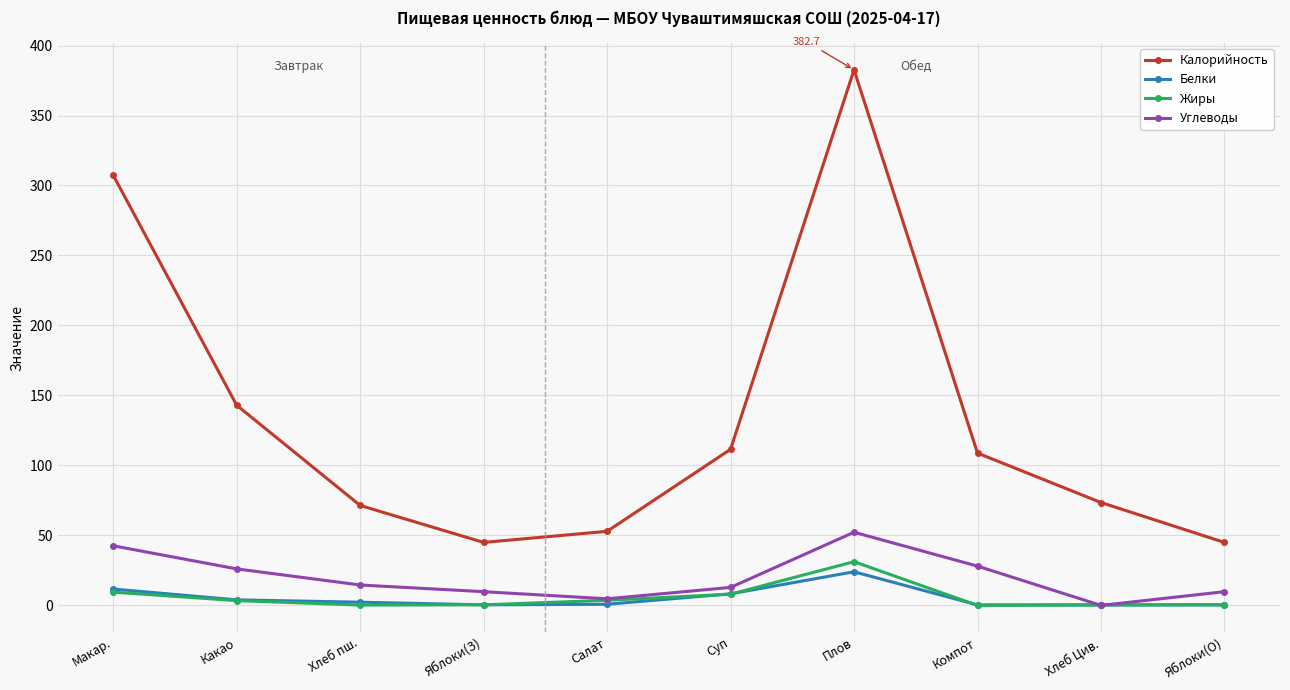

At which category is the sum across all series the highest?

Плов